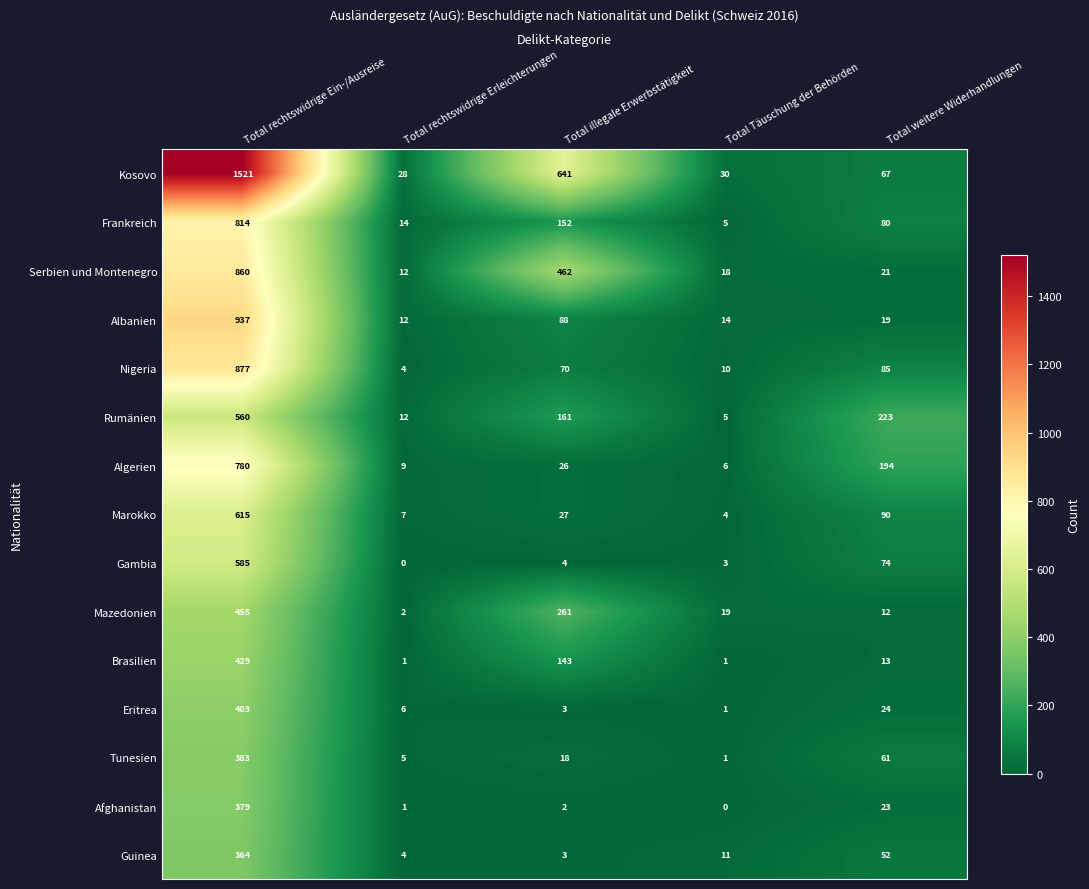

True or false: Afghanistan has a value of 0 at Total rechtswidrige Erleichterungen.

False